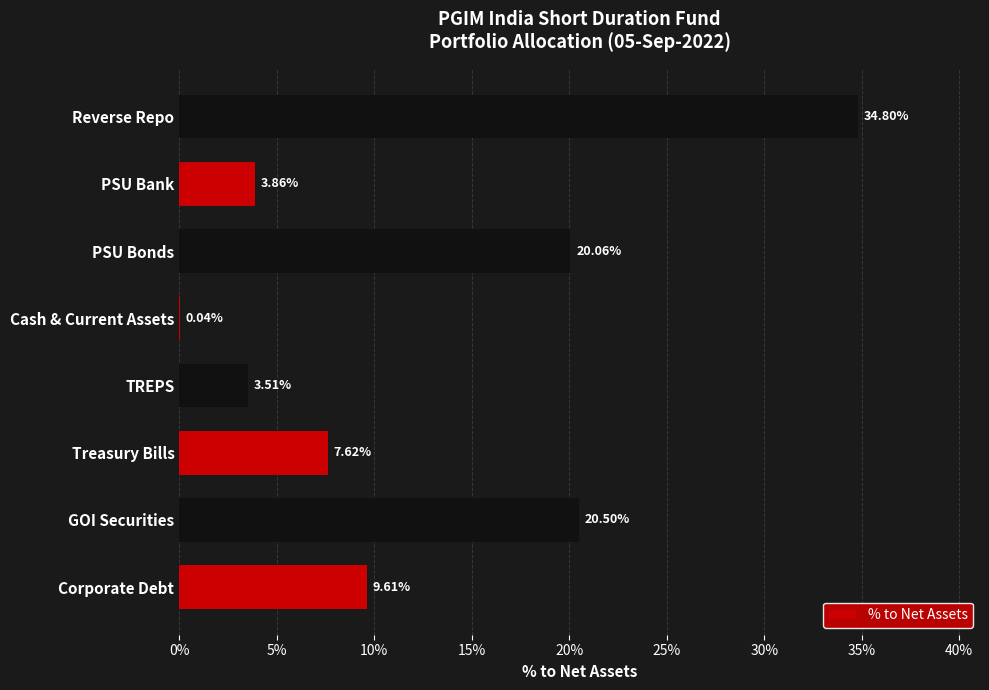

Are the bars horizontal?

Yes